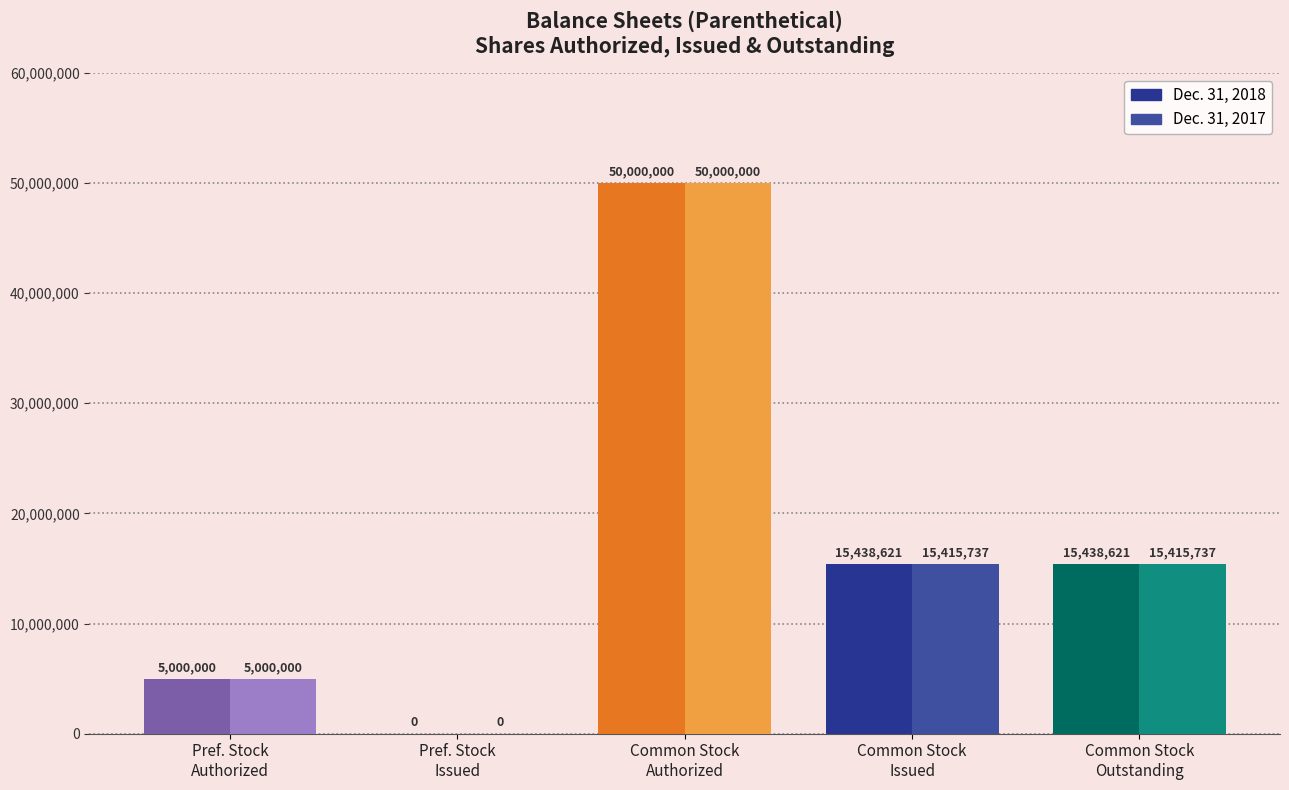

Reading right to left, list all the values displayed in this chart.

Dec. 31, 2018: Common Stock
Outstanding=15438621	Common Stock
Issued=15438621	Common Stock
Authorized=50000000	Pref. Stock
Issued=0	Pref. Stock
Authorized=5000000
Dec. 31, 2017: Common Stock
Outstanding=15415737	Common Stock
Issued=15415737	Common Stock
Authorized=50000000	Pref. Stock
Issued=0	Pref. Stock
Authorized=5000000